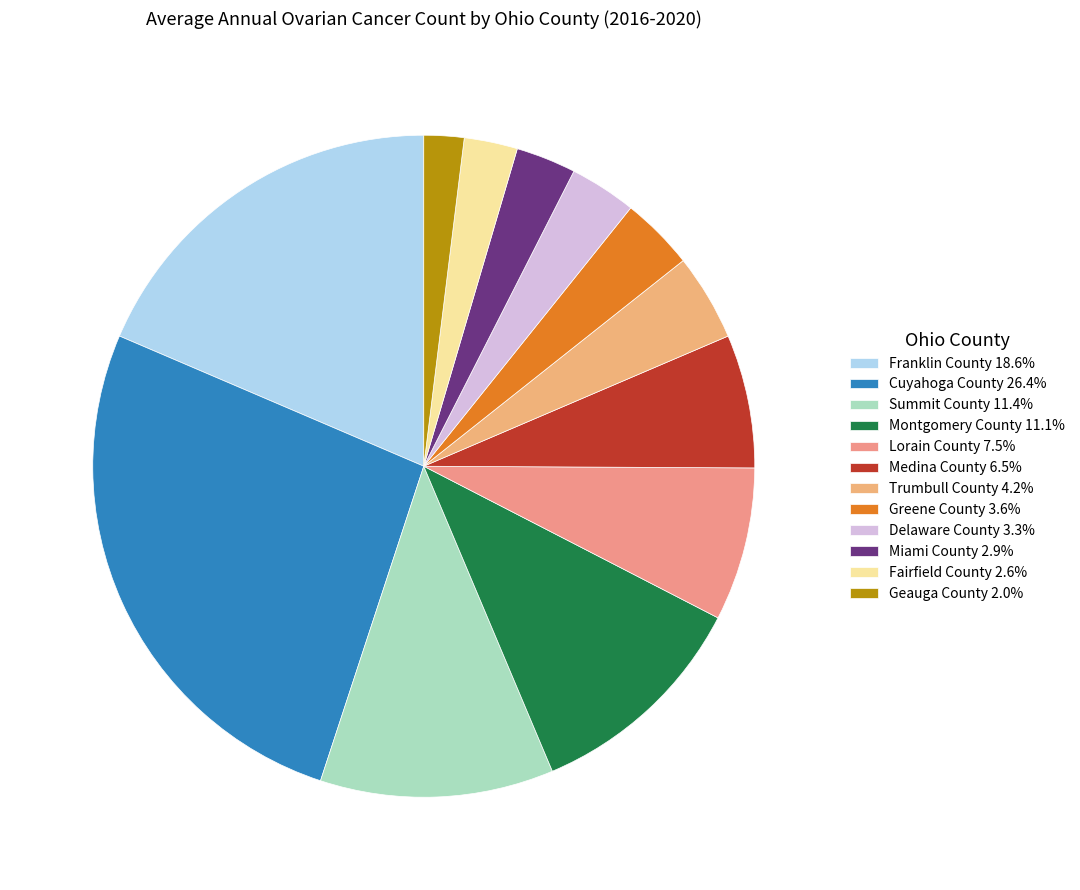

Which has a higher value, Delaware County or Cuyahoga County?

Cuyahoga County